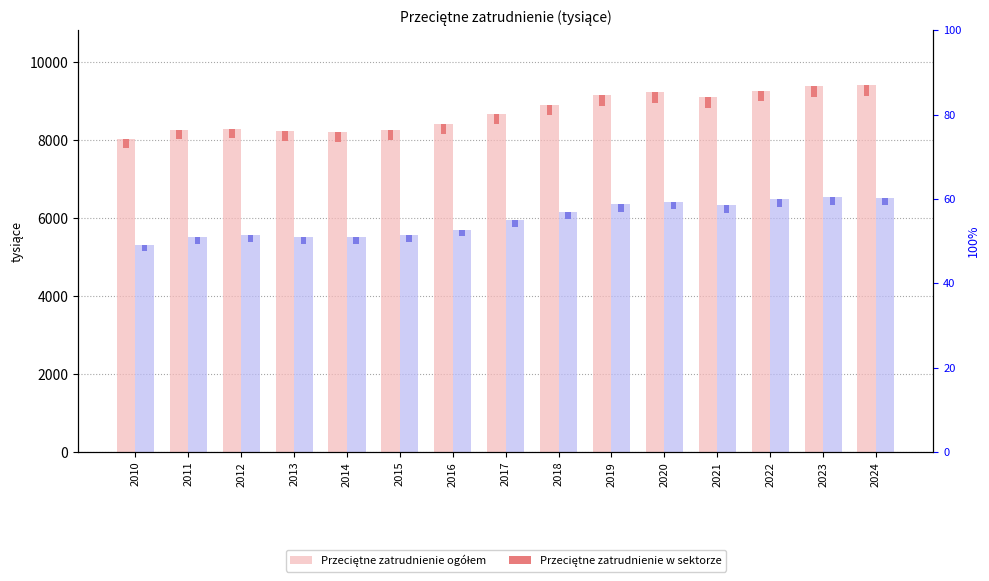

How many values in the Przeciętne zatrudnienie ogółem (highlight) series exceed 259?

8